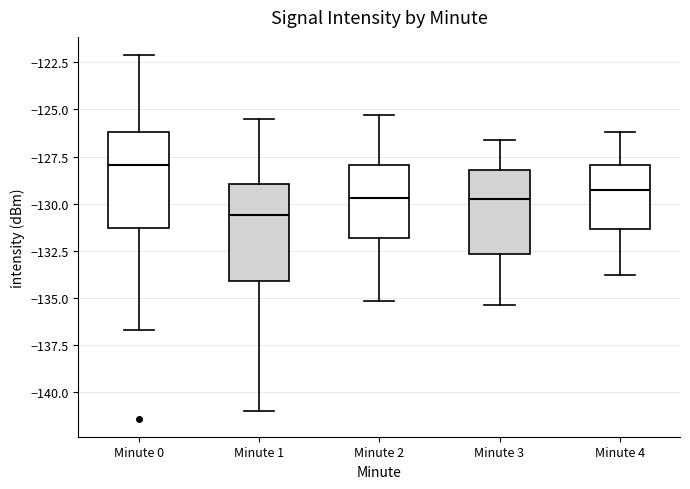

Where is the lower edge of the box for Minute 1 on the y-axis? The values are not printed on the chart, so give them approximately, as read against the axis.

-134.0